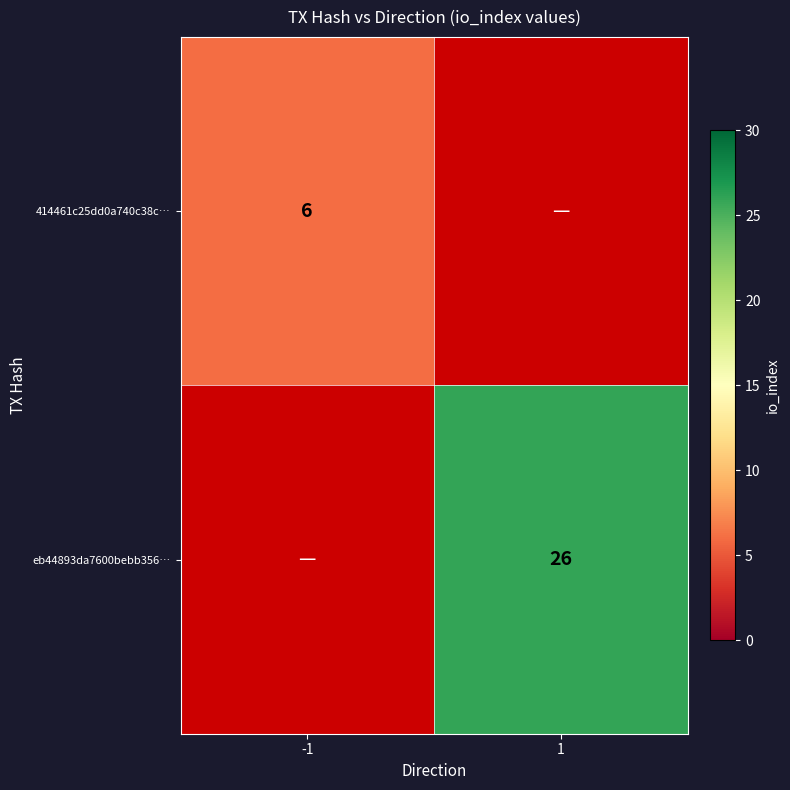

At how many categories does at least one series exceed 18?

1